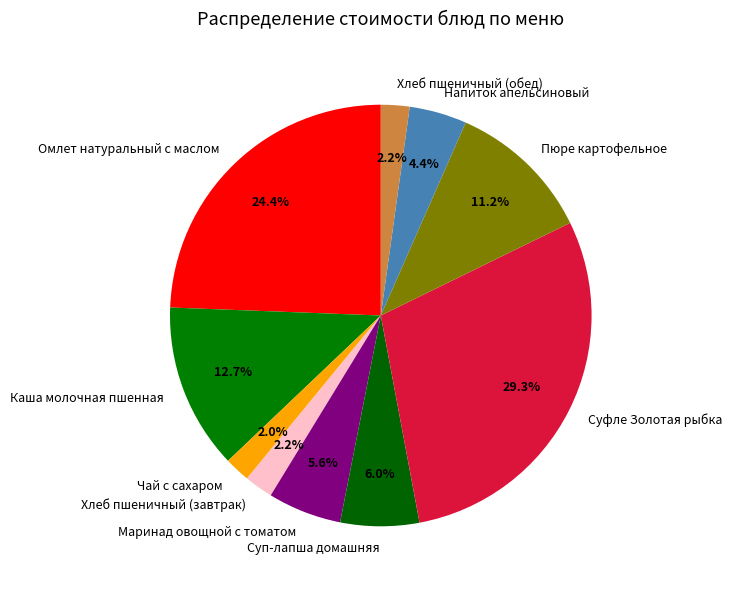

To the nearest percent, what portion does Суп-лапша домашняя represent?

6%